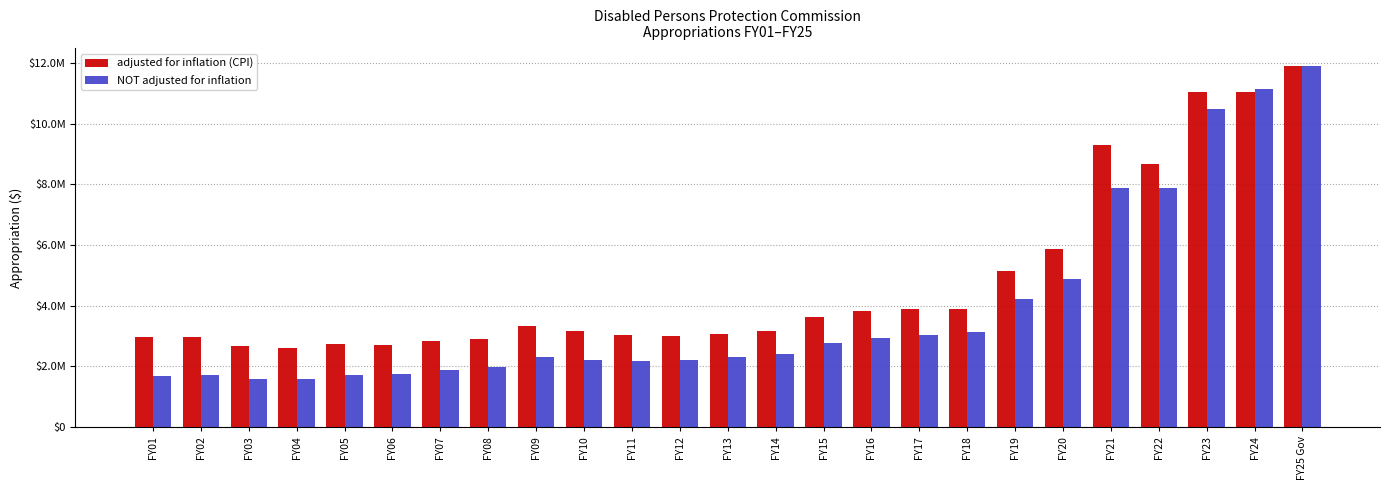

Rank the series at FY19 from highest to lowest value.

adjusted for inflation (CPI), NOT adjusted for inflation